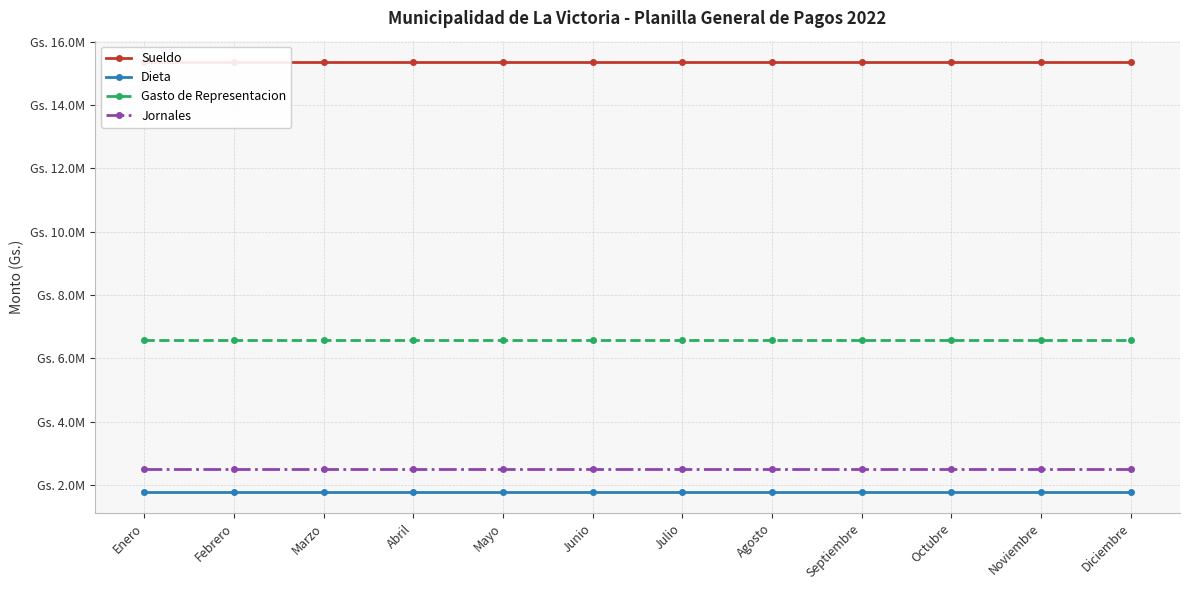

What is the difference between the highest and lowest values at Mayo?

13549873